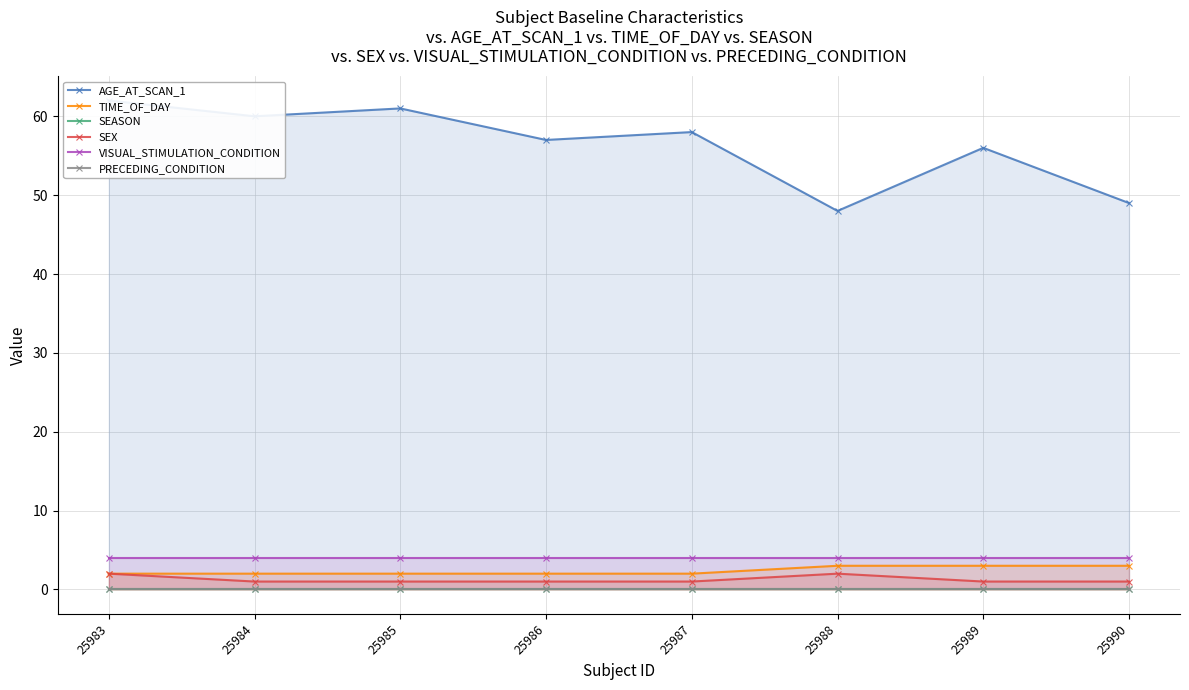

Does the chart have visible grid lines?

Yes